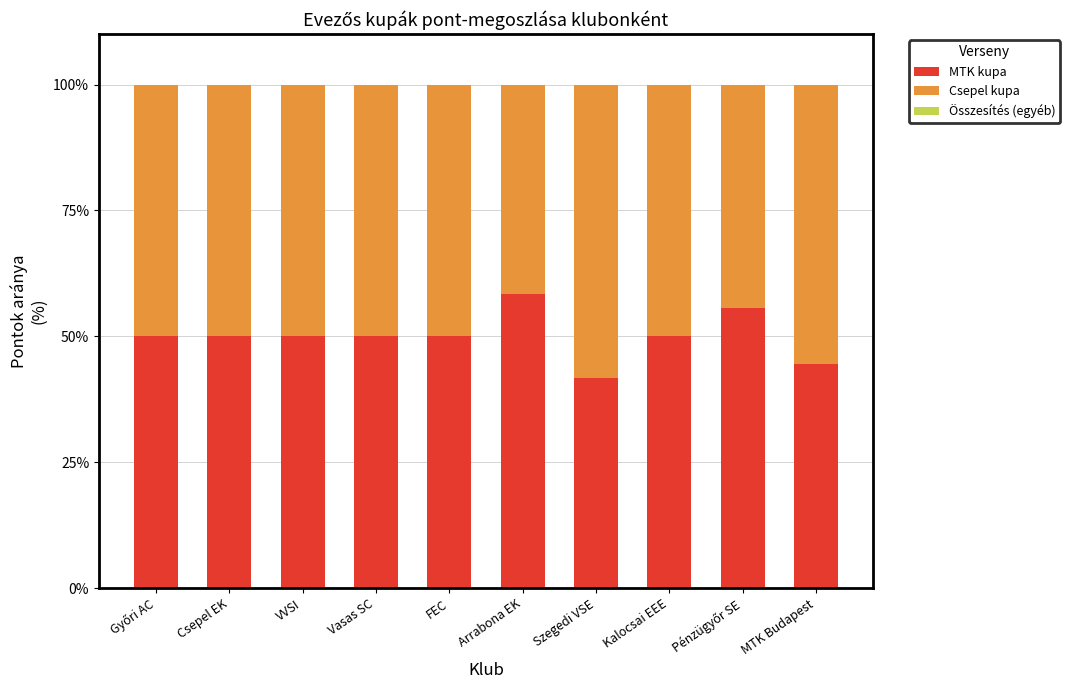

What is the total value across all series at Szegedi VSE?

100.0